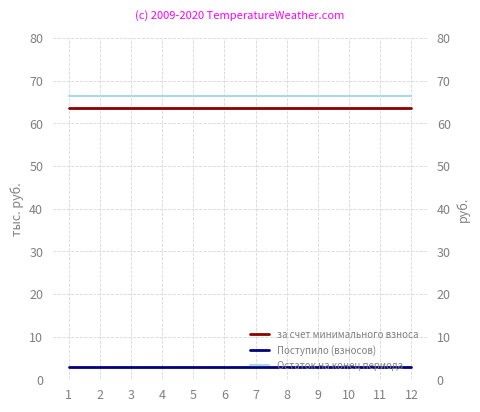

What is the maximum value shown in the chart?

66.4